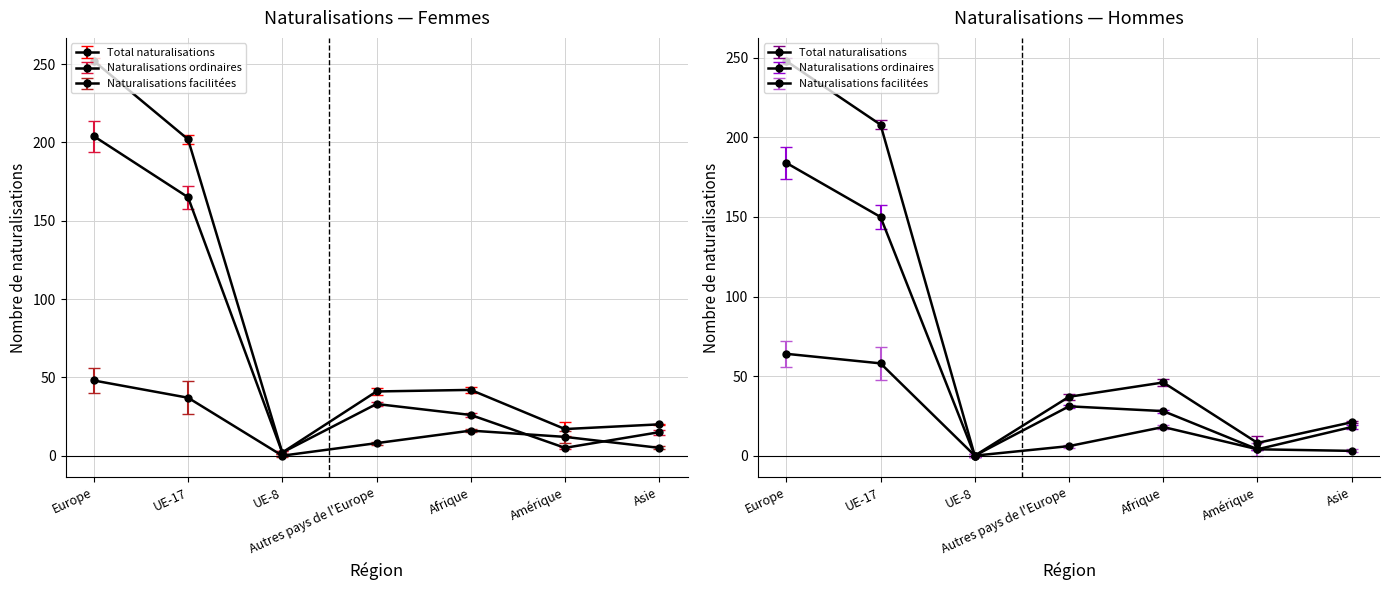

What is the sum of the Naturalisations facilitées values at UE-8 and Asie?

3.0